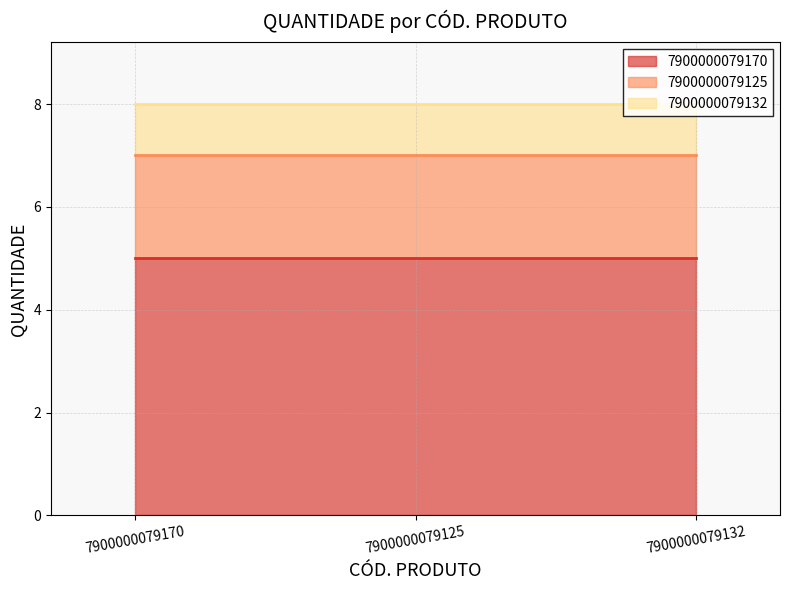

Which label corresponds to the smallest value in the chart?

7900000079132